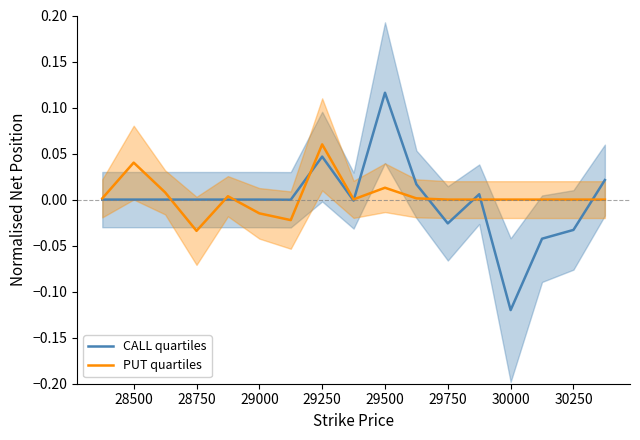

Is it true that CALL quartiles equals 0.1 at 28500?

False